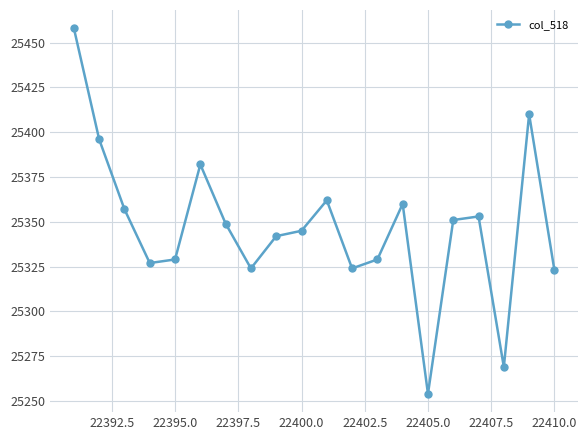

True or false: the data has more than 2 interior local peaks.

True